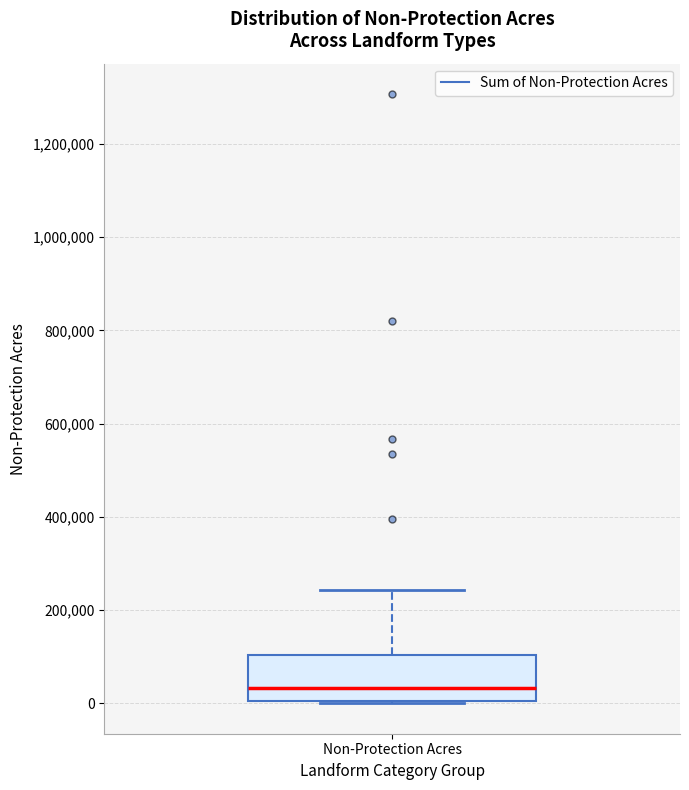

Where does the median line of the box for Non-Protection Acres sit on the y-axis? The values are not printed on the chart, so give them approximately, as read against the axis.

40000